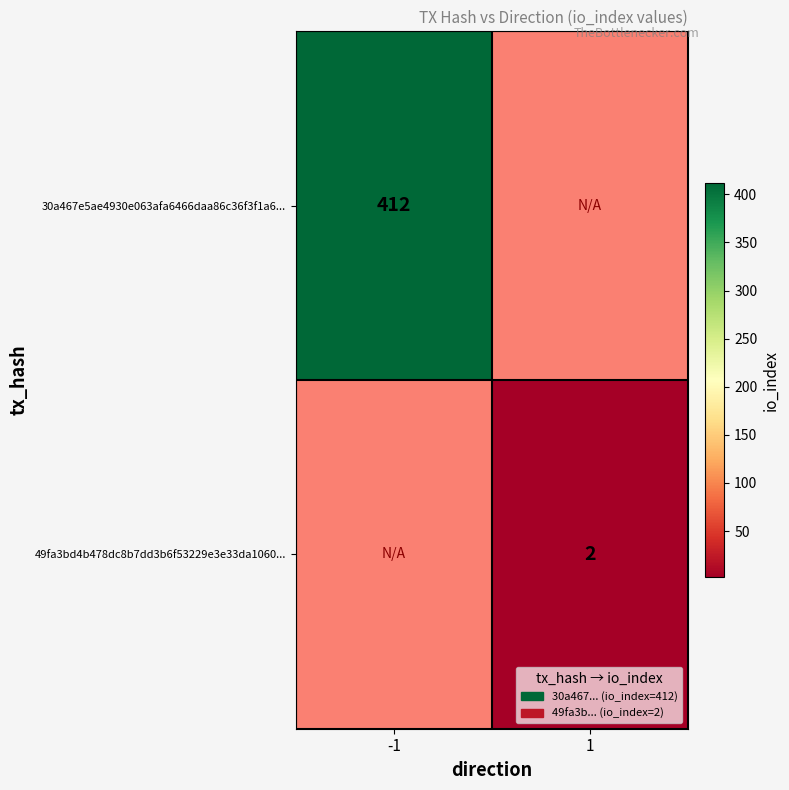

True or false: 49fa3bd4b478dc8b7dd3b6f53229e3e33da1060... has a value of 1 at 1.

False